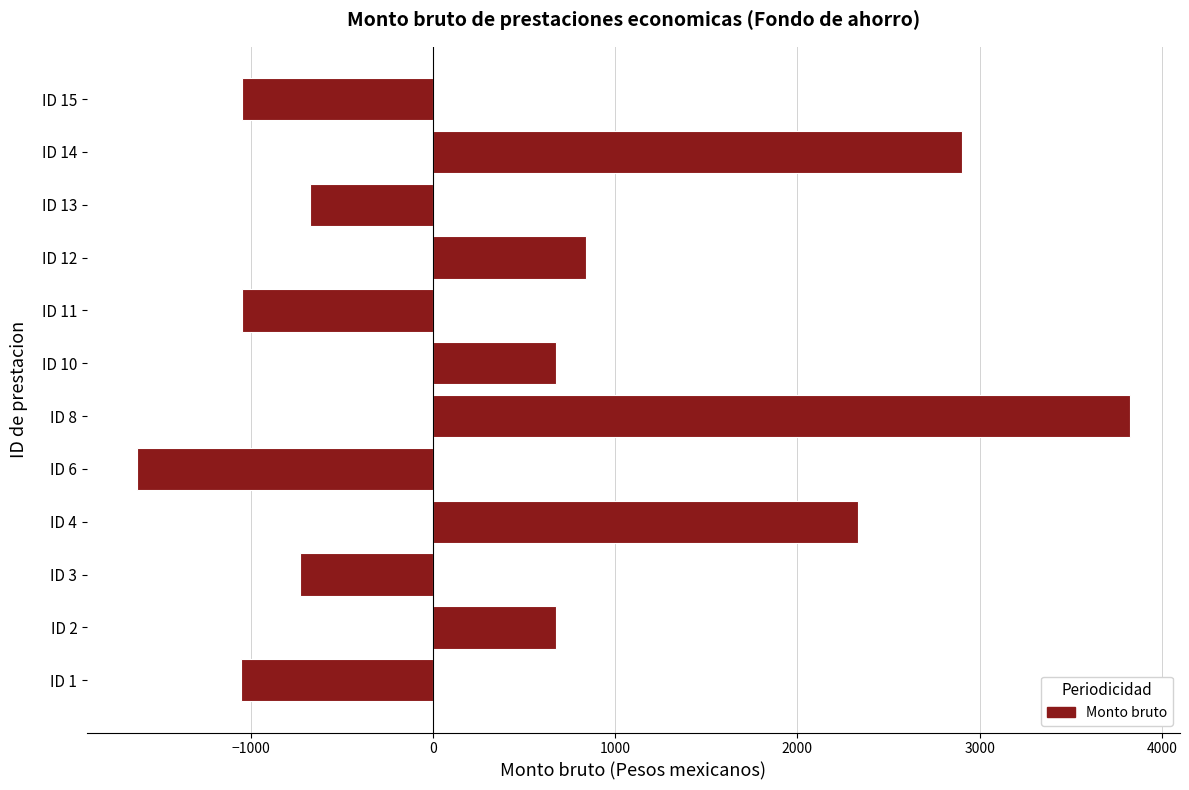

Are the bars horizontal?

Yes